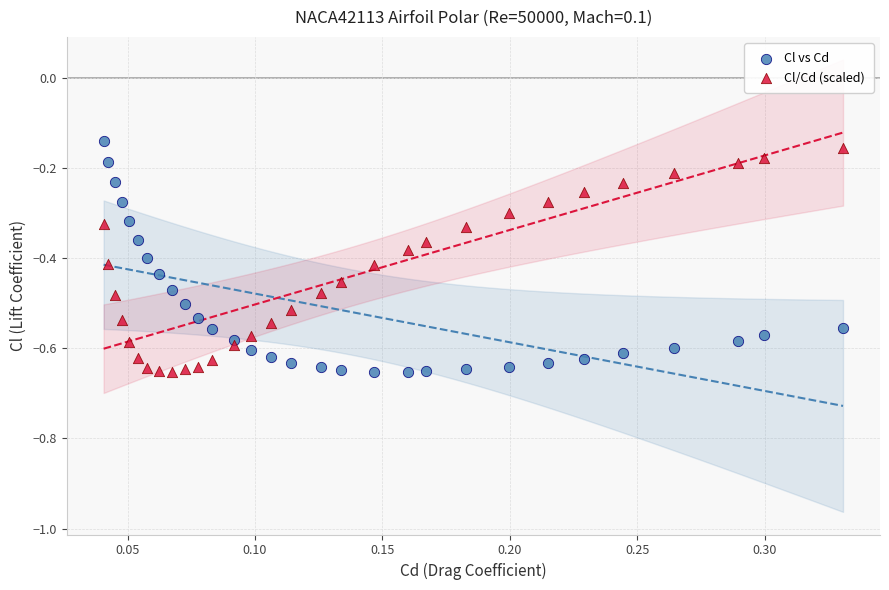

What is the X range (max minus min) for the scatter plot?

0.3